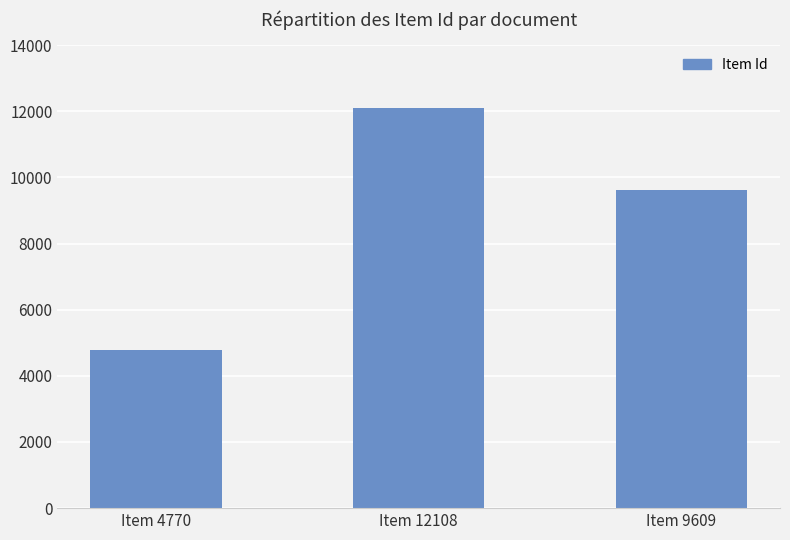

List the labels in order of value, smallest first.

Item 4770, Item 9609, Item 12108